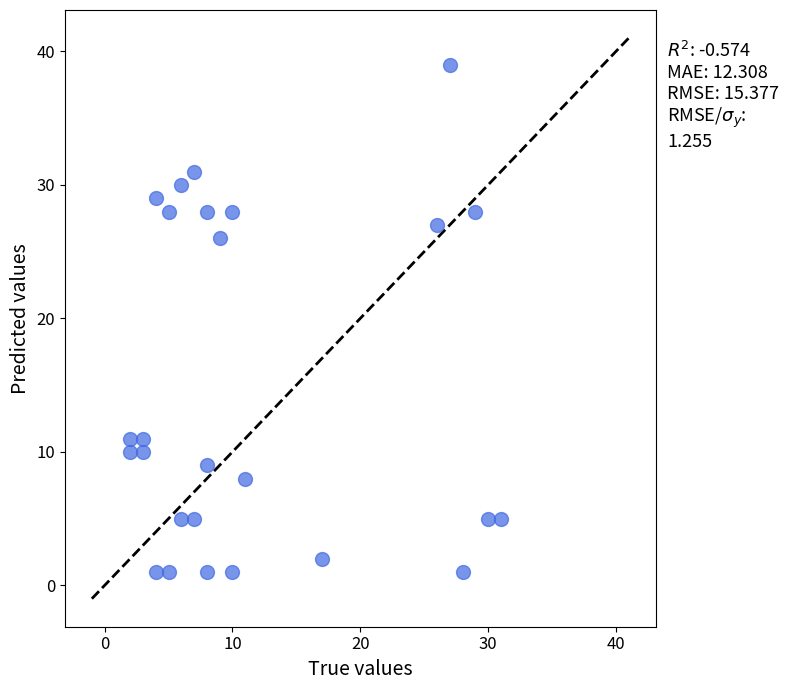

What is the range of Y values (max minus min)?

38